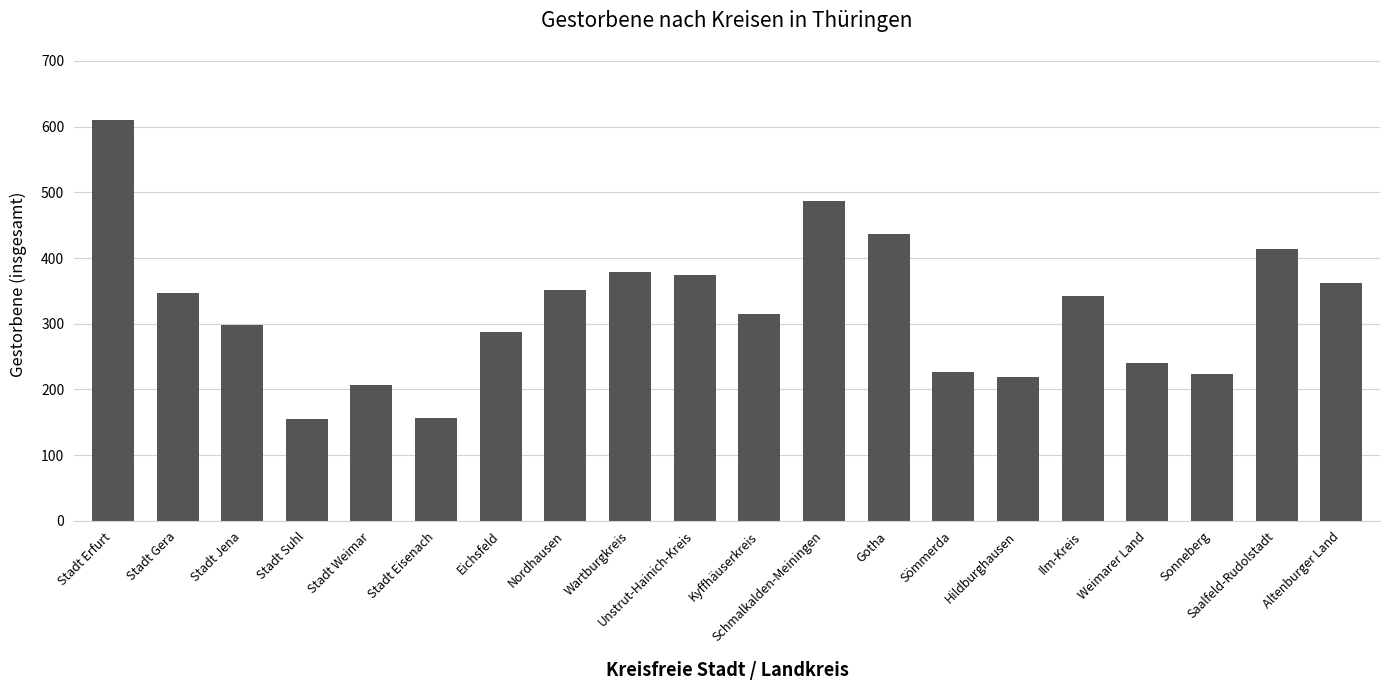

The chart shows a value of 206 at Stadt Weimar. True or false?

True